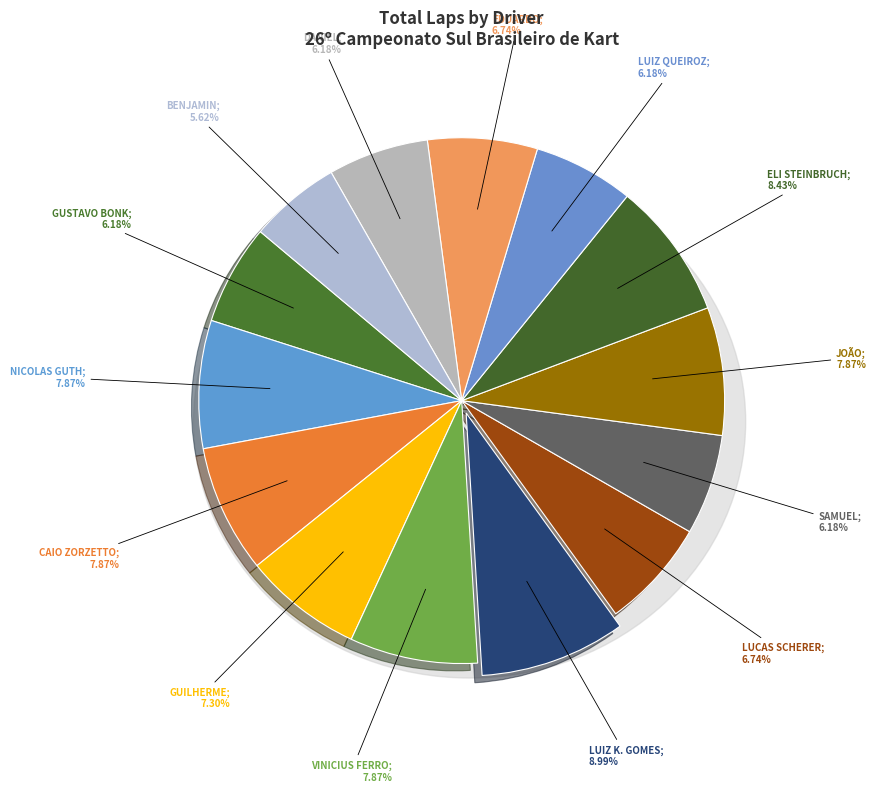

To the nearest percent, what is the difference between the JOÃO PEDRO PEREIRA and GUSTAVO BONK slice percentages?

2%